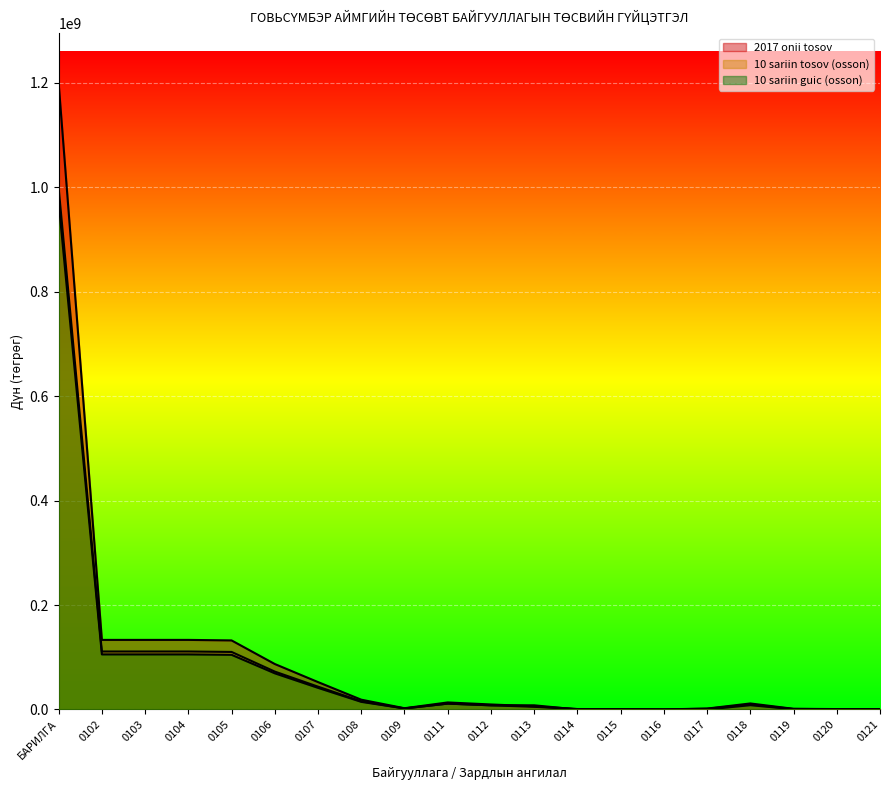

What is the label of the 15th point from the left?

0116